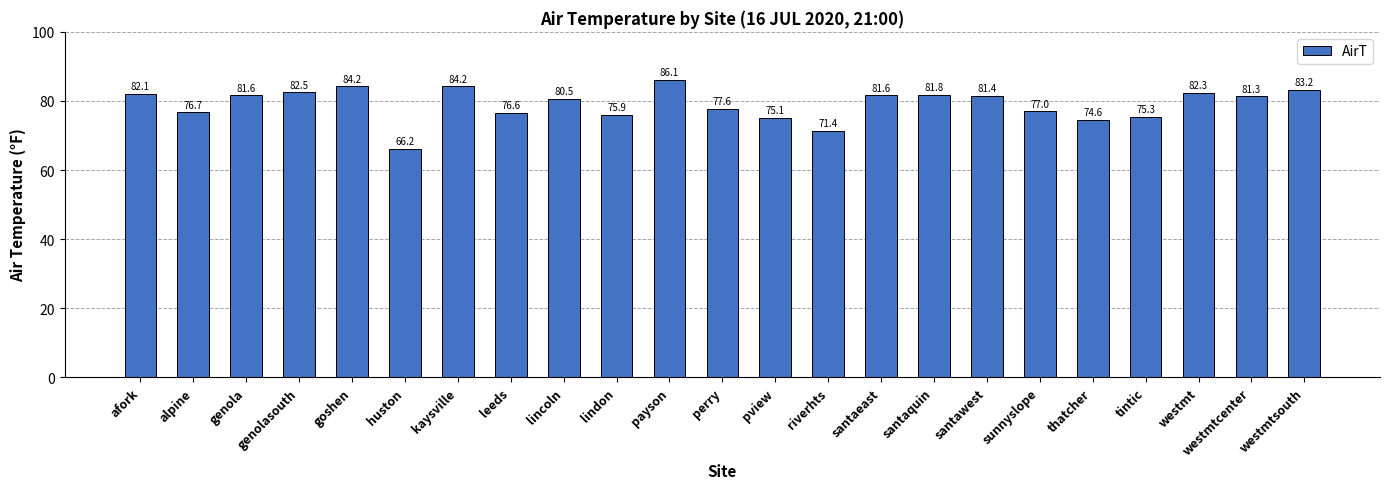

The chart shows a value of 30.1 at leeds. True or false?

False